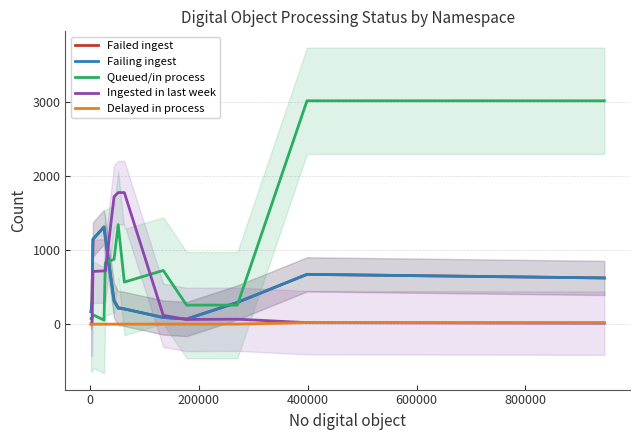

Reading left to right, list all the values displayed in this chart.

Failed ingest: 168.0	323.0	1147.3	1314.0	1178.3	322.3	224.0	206.0	90.3	69.0	293.7	673.3	624.7
Failing ingest: 168.0	323.0	1147.3	1314.0	1167.3	311.3	213.0	206.0	90.3	69.0	293.7	673.3	624.7
Queued/in process: 74.7	75.0	127.3	54.3	830.0	877.0	1344.7	568.7	726.0	257.7	257.7	3019.7	3019.3
Ingested in last week: 1.0	1.0	712.7	720.0	721.0	1723.3	1778.7	1778.7	119.0	63.3	67.3	20.3	13.3
Delayed in process: 0.0	0.0	0.0	0.0	0.0	0.3	0.7	0.7	1.0	1.0	1.0	21.3	21.0